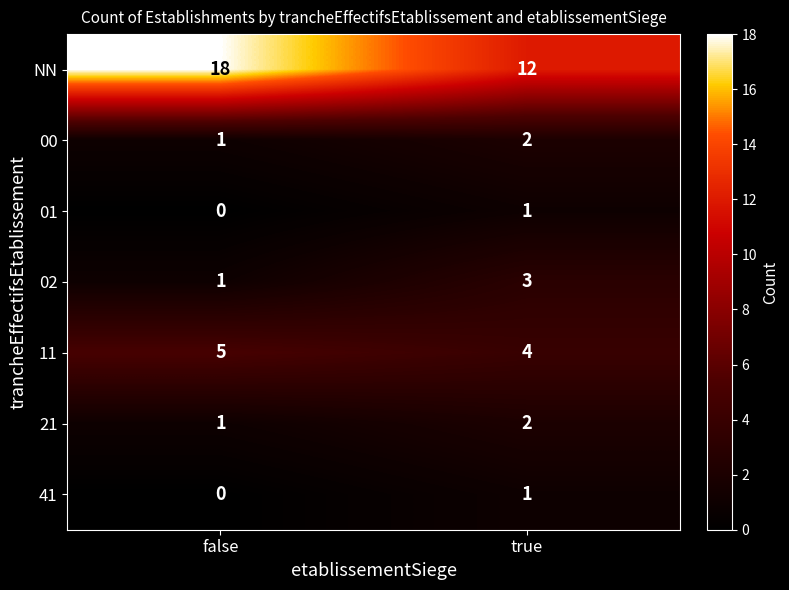

At which category does the chart reach its minimum across all series?

false